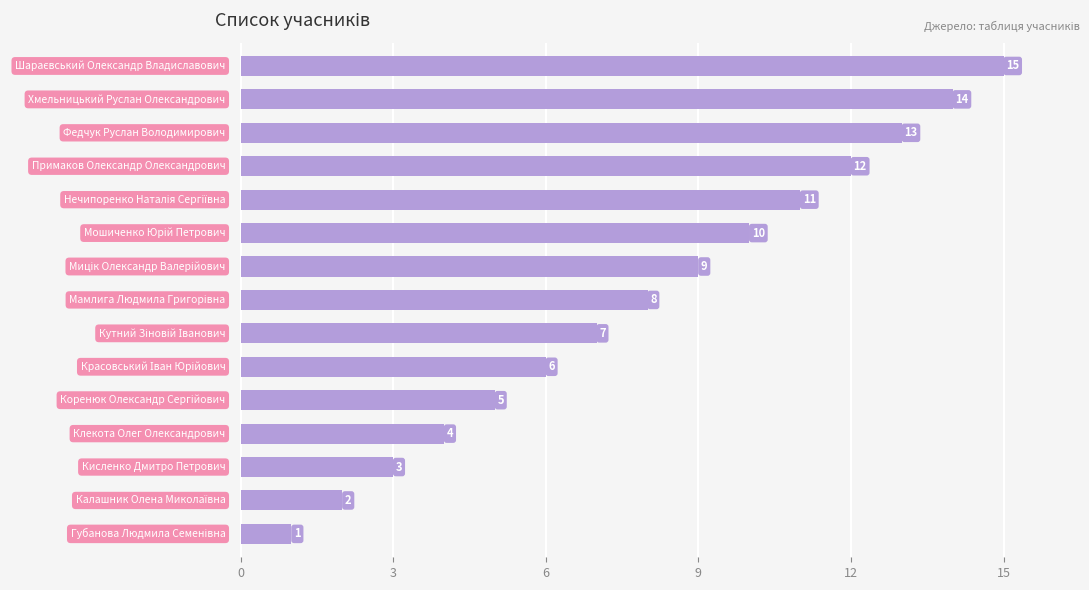

What is the average value?

8